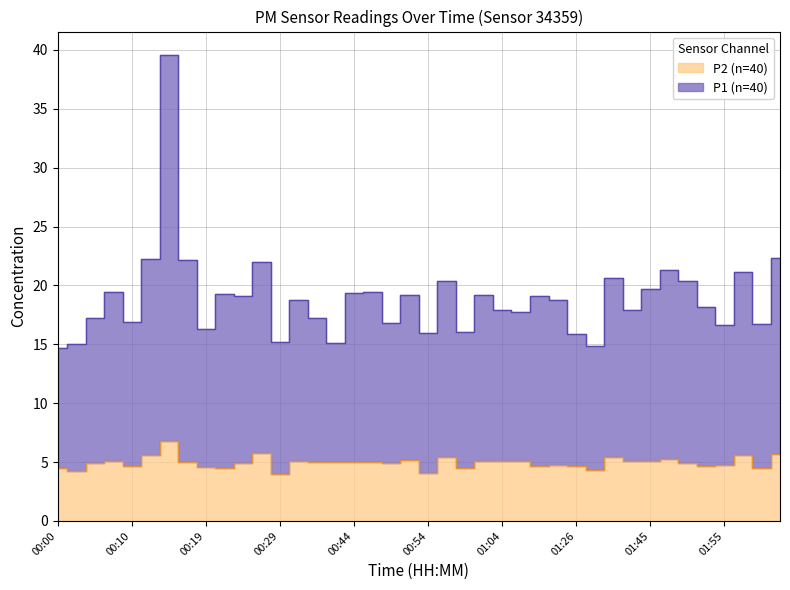

Read the P2 value at 00:47.

5.0